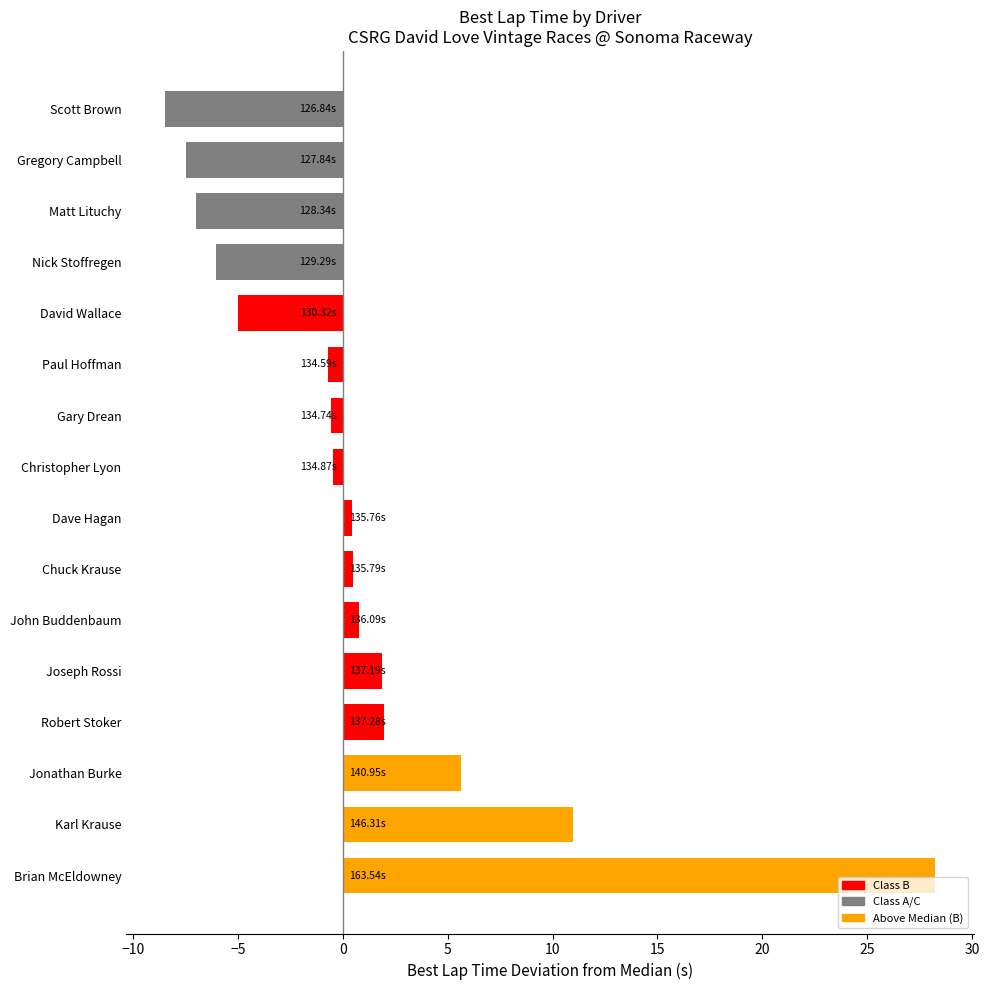

What is the difference between the maximum and minimum values?

36.7